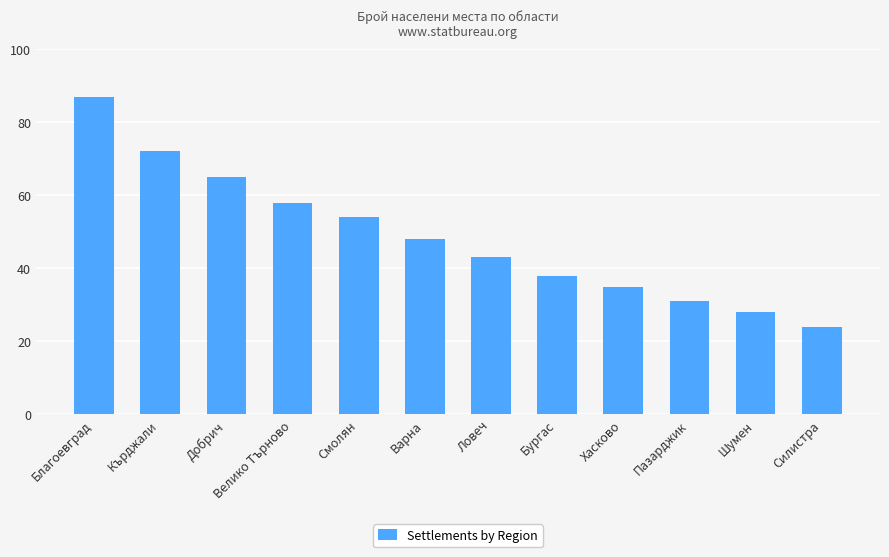

Approximately how many times larger is the value at Пазарджик compared to Варна?

0.6